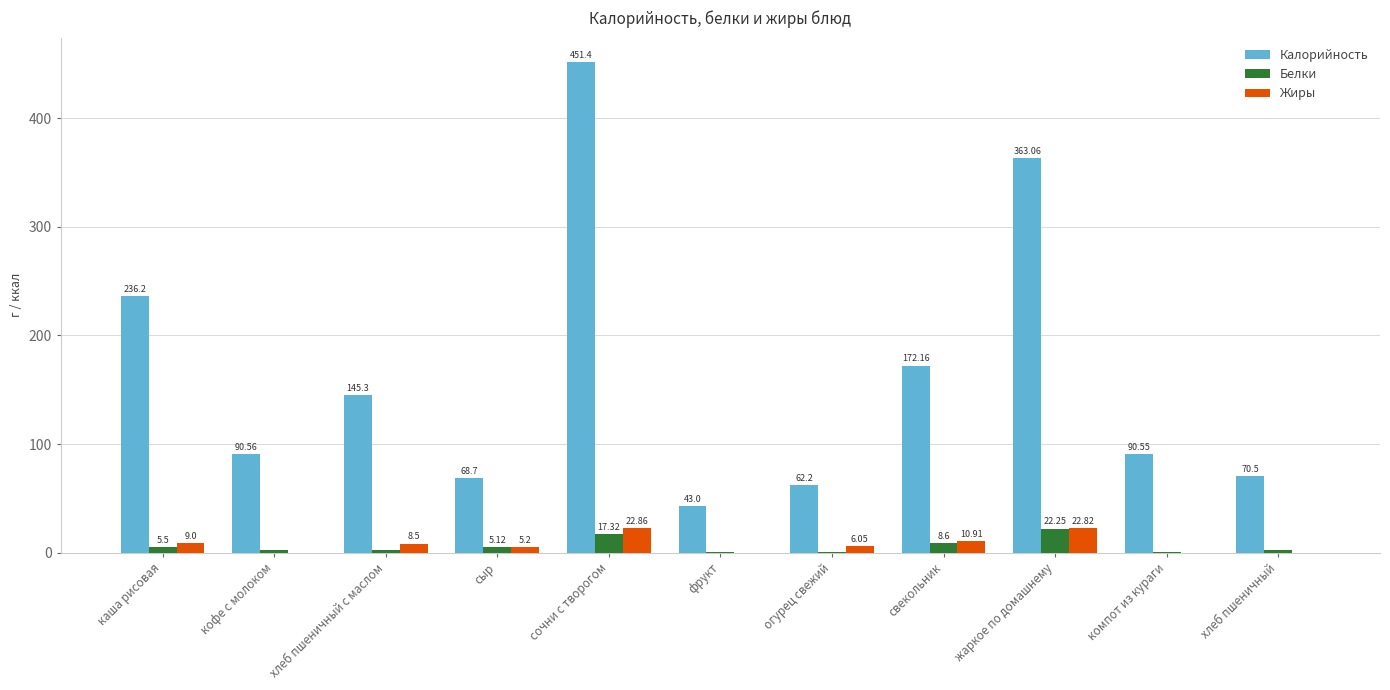

What are all the series names shown in the legend?

Калорийность, Белки, Жиры